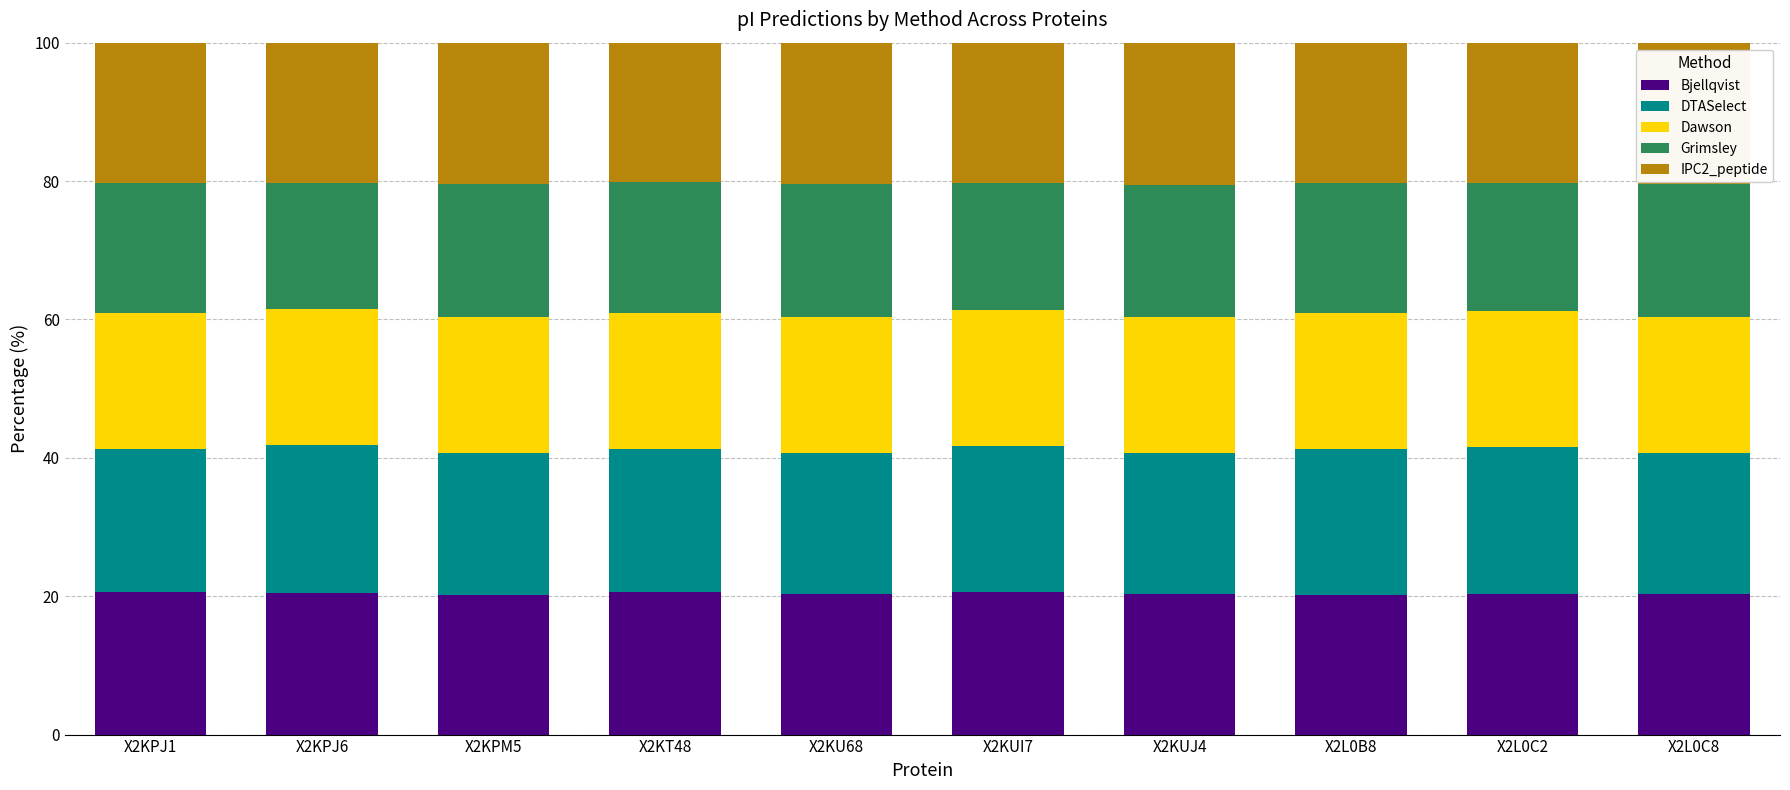

What is the sum of all Bjellqvist values?

204.0